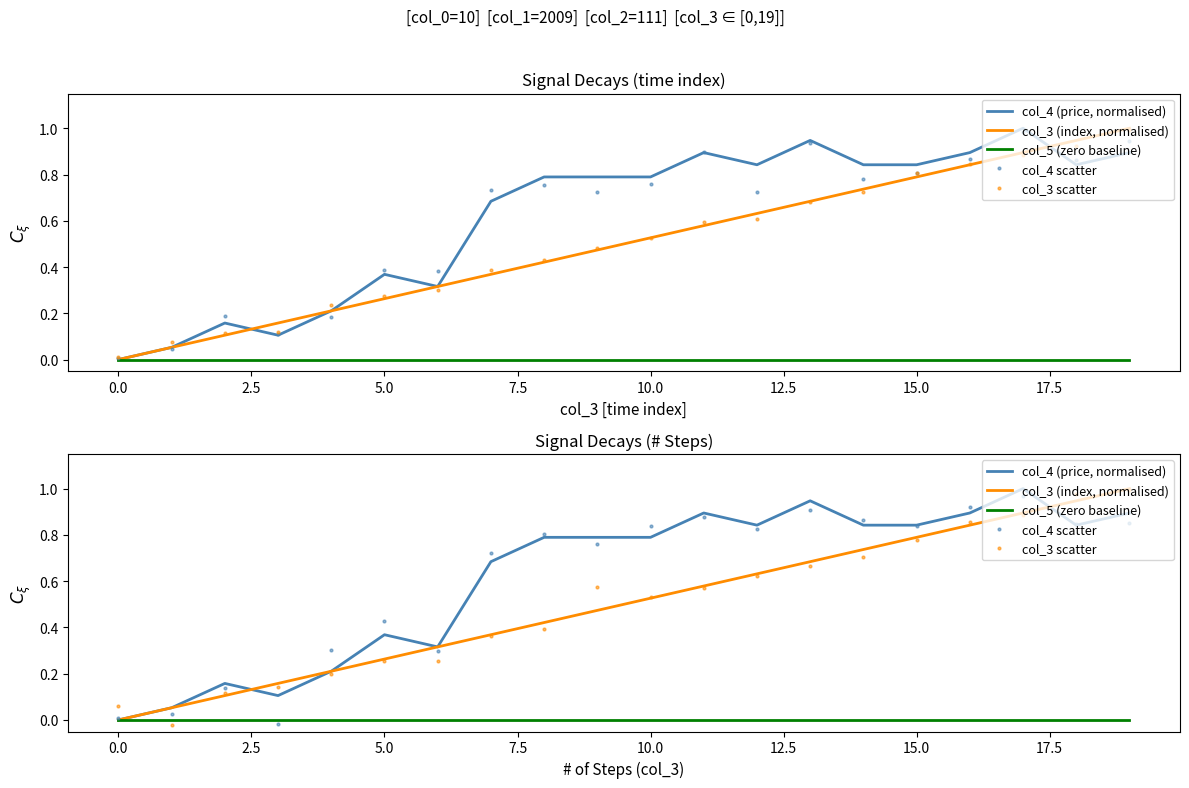

Reading right to left, transcribe all the data shown in this chart.

col_4 (price, normalised): 0.9	0.8	1.0	0.9	0.8	0.8	0.9	0.8	0.9	0.8	0.8	0.8	0.7	0.3	0.4	0.2	0.1	0.2	0.1	0.0
col_3 (index, normalised): 1.0	0.9	0.9	0.8	0.8	0.7	0.7	0.6	0.6	0.5	0.5	0.4	0.4	0.3	0.3	0.2	0.2	0.1	0.1	0.0
col_5 (zero baseline): 0.0	0.0	0.0	0.0	0.0	0.0	0.0	0.0	0.0	0.0	0.0	0.0	0.0	0.0	0.0	0.0	0.0	0.0	0.0	0.0
col_4 scatter: 0.9	0.8	1.0	0.9	0.8	0.9	0.9	0.8	0.9	0.8	0.8	0.8	0.7	0.3	0.4	0.3	-0.0	0.1	0.0	0.0
col_3 scatter: 1.0	1.0	0.9	0.9	0.8	0.7	0.7	0.6	0.6	0.5	0.6	0.4	0.4	0.3	0.3	0.2	0.1	0.1	-0.0	0.1